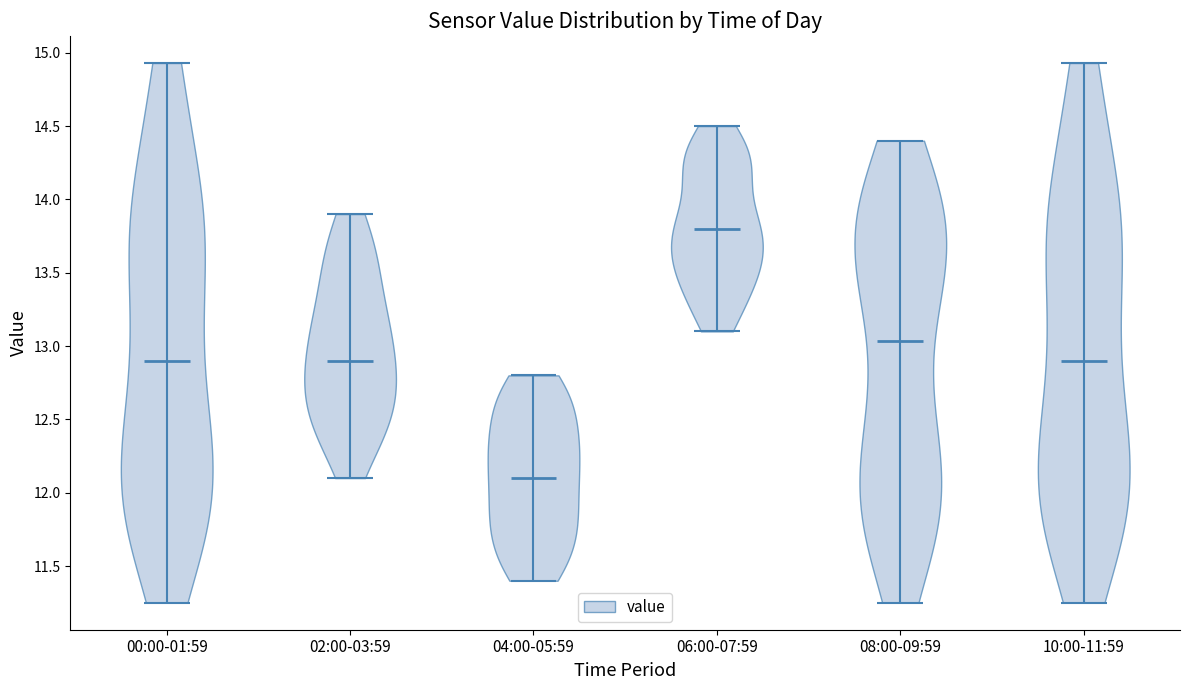

Reading left to right, read every violin against the y-axis: where its median line is, and the lowest and highest points it reaches. The values are not printed on the chart, so give them approximately, as read against the axis.

00:00-01:59: median line 12.90, lowest point 11.25, highest point 14.95
02:00-03:59: median line 12.90, lowest point 12.10, highest point 13.90
04:00-05:59: median line 12.10, lowest point 11.40, highest point 12.80
06:00-07:59: median line 13.80, lowest point 13.10, highest point 14.50
08:00-09:59: median line 13.05, lowest point 11.25, highest point 14.40
10:00-11:59: median line 12.90, lowest point 11.25, highest point 14.95